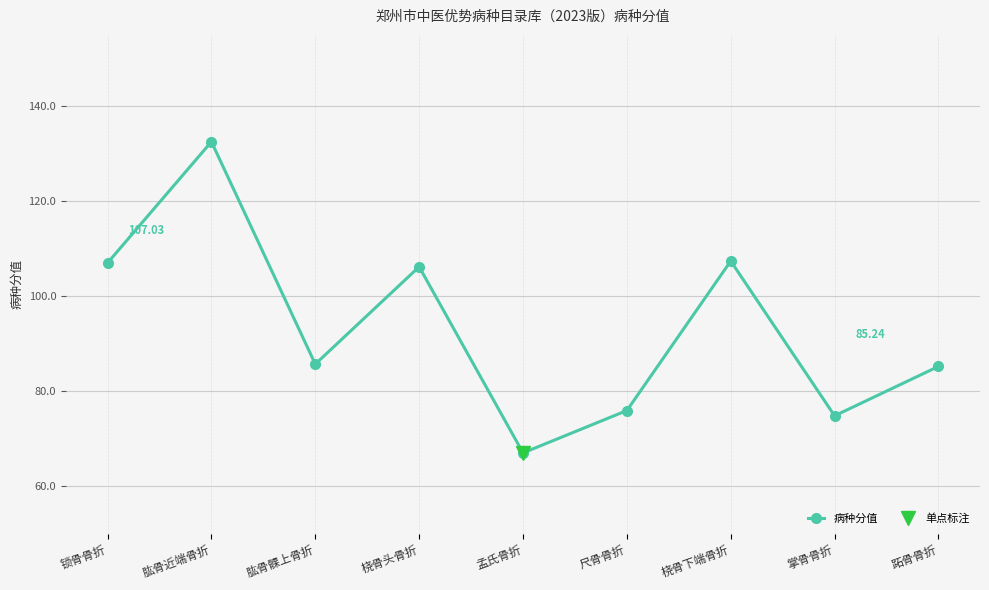

At which label is the value closest to 99?

桡骨头骨折